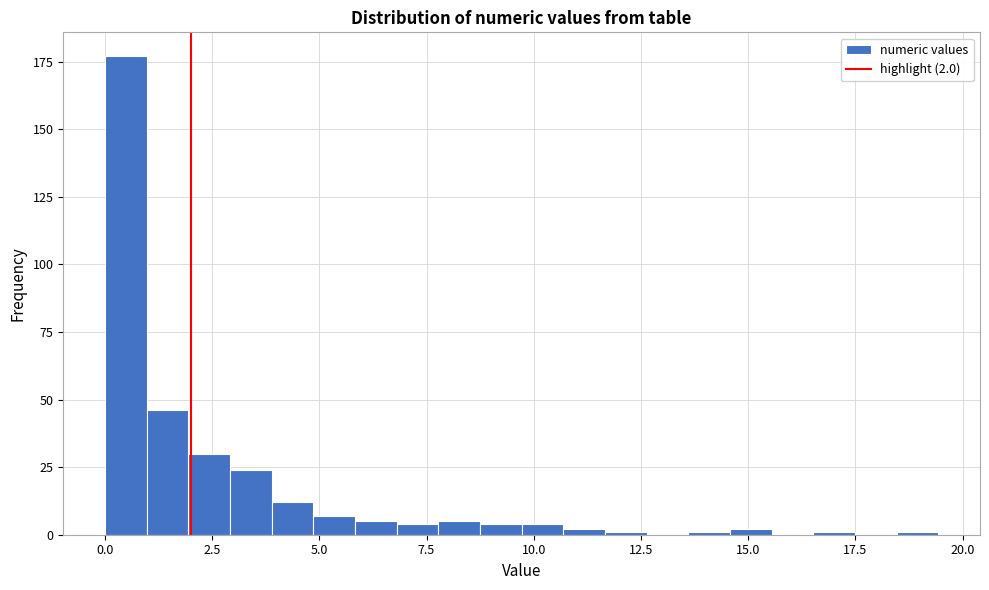

Read against the x-axis, roughly where is the centre of the tallest bar?

0.5